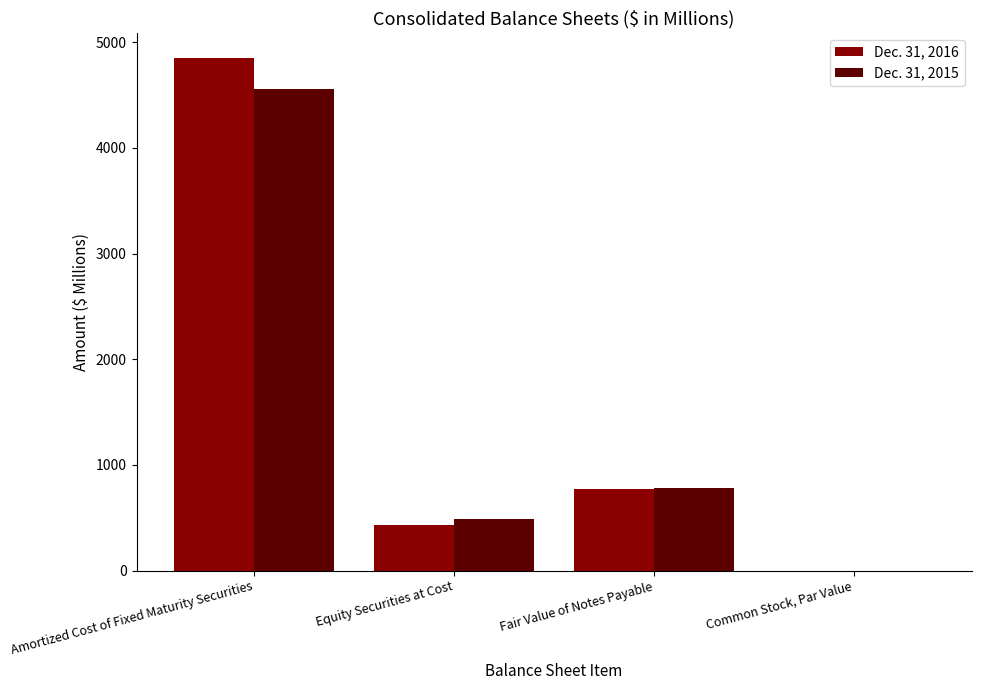

Count the number of categories in the chart.

4